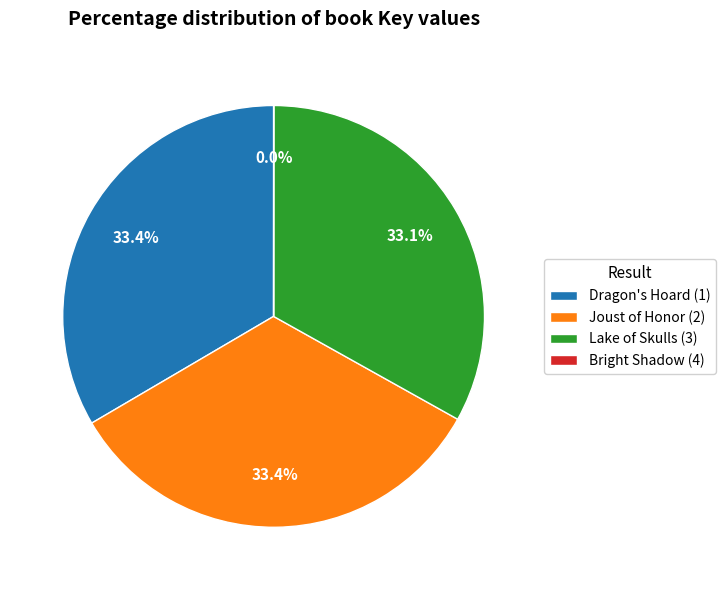

Does Joust of Honor (2) account for over 50% of the chart?

No